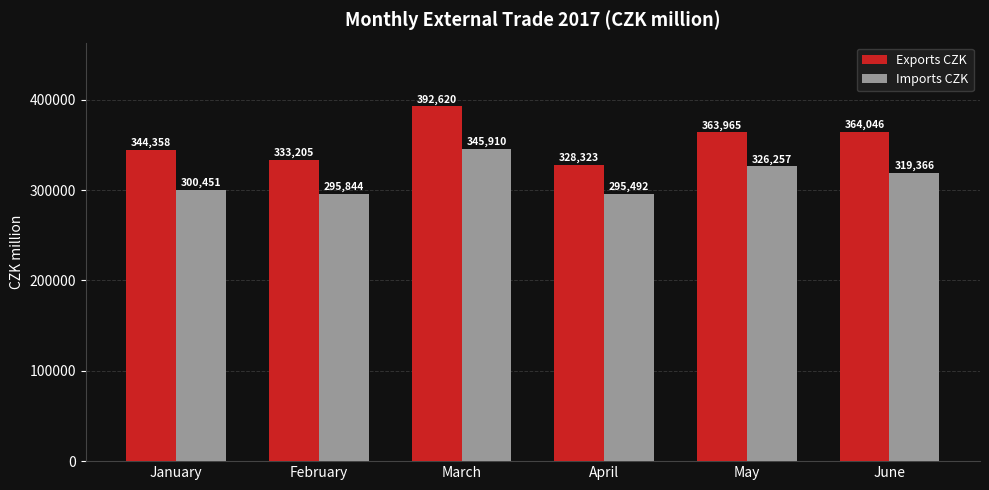

What is the sum of all Imports CZK values?

1883320